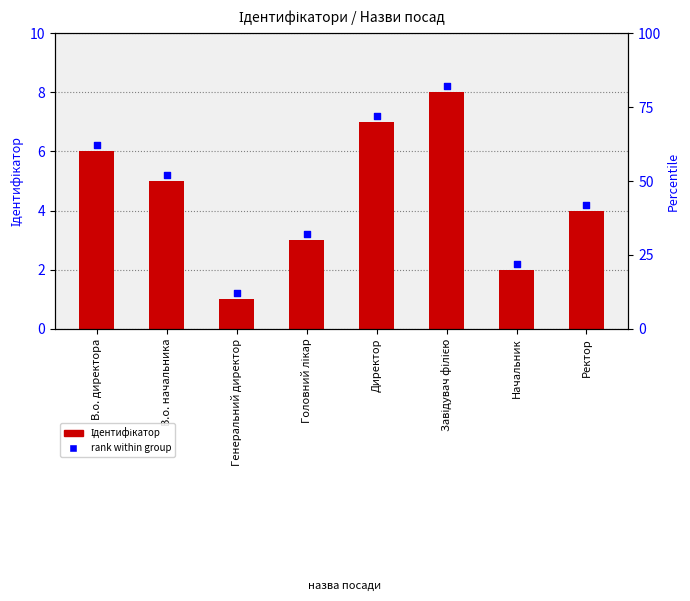

At how many categories does at least one series exceed 2?

7